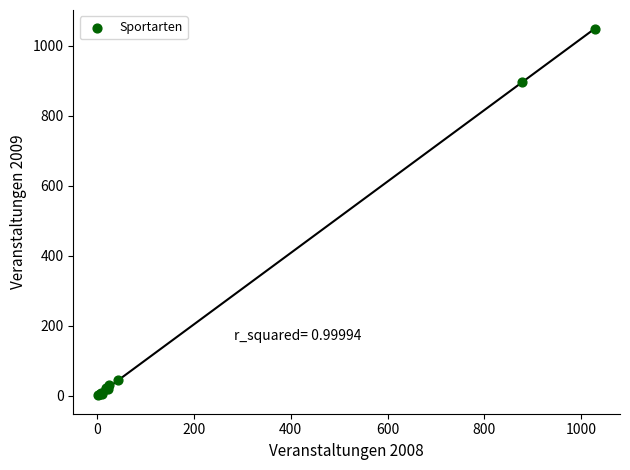

What Y value in the scatter plot is closest to 525?

895